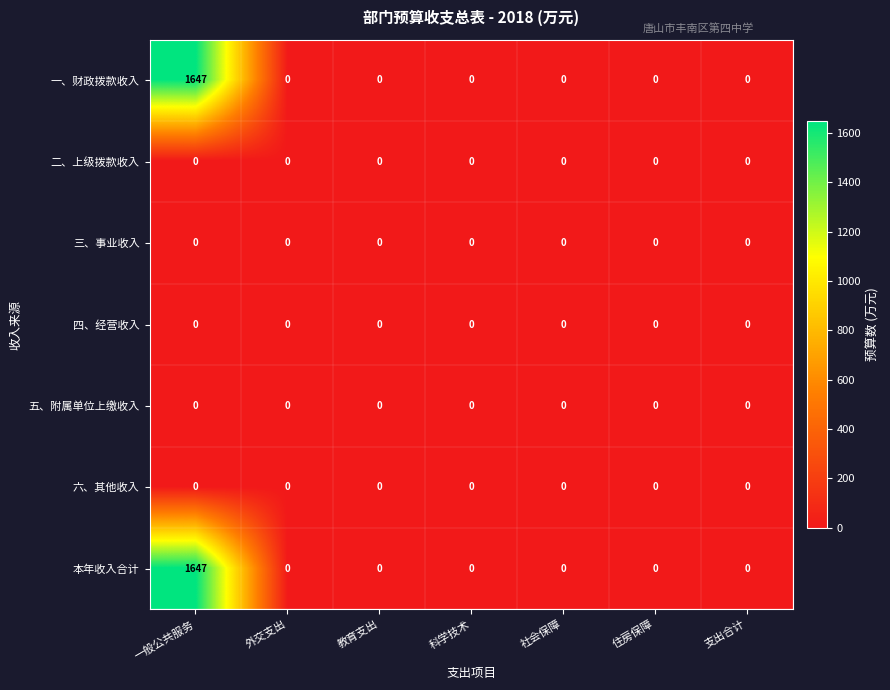

Which category has the highest value across all series?

一般公共服务